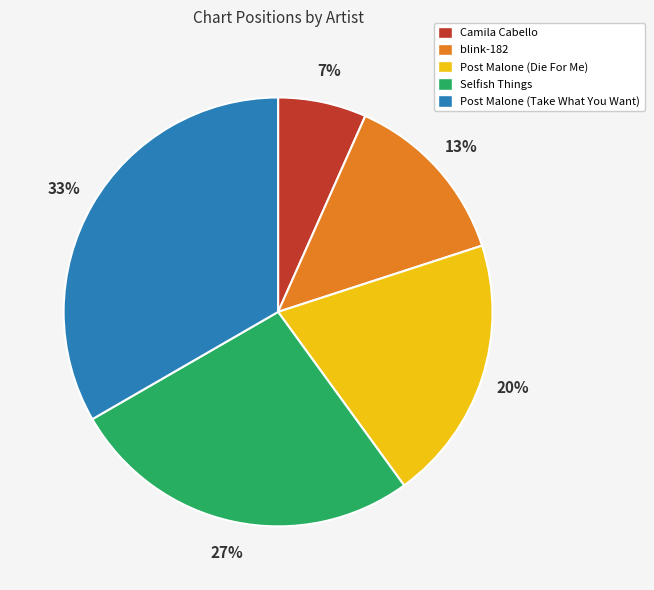

To the nearest percent, what percentage of the pie is Camila Cabello?

7%